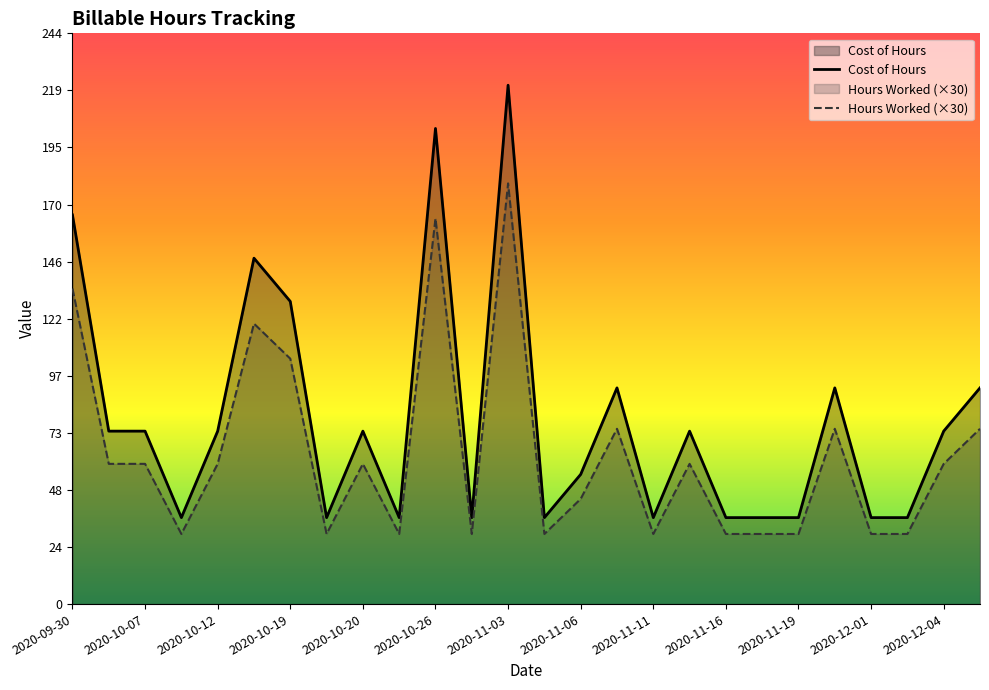

How many values in the Cost of Hours series are below 74?

12